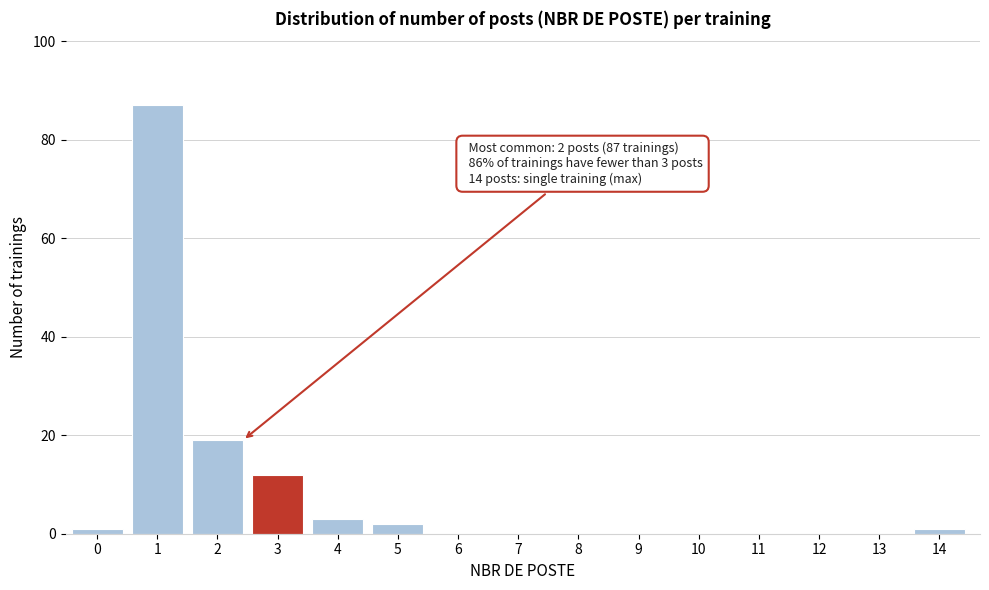

Reading right to left, what are all the values shown in this chart?

14=1	13=0	12=0	11=0	10=0	9=0	8=0	7=0	6=0	5=2	4=3	3=12	2=19	1=87	0=1